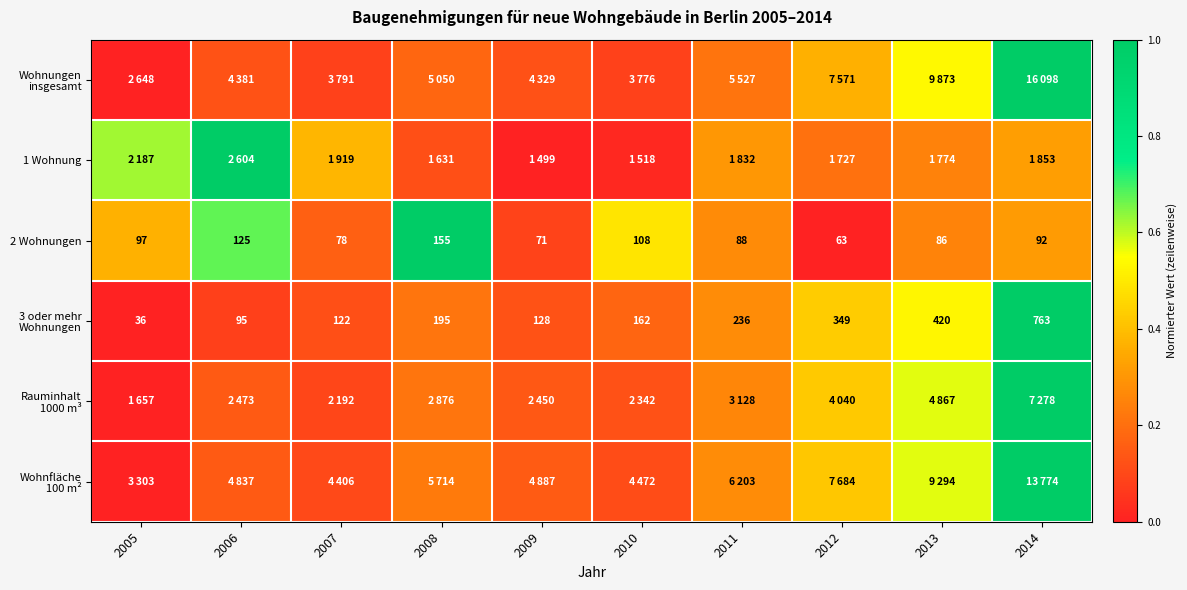

How many Wohnfläche 100 m² values are between 0 and 1?

10